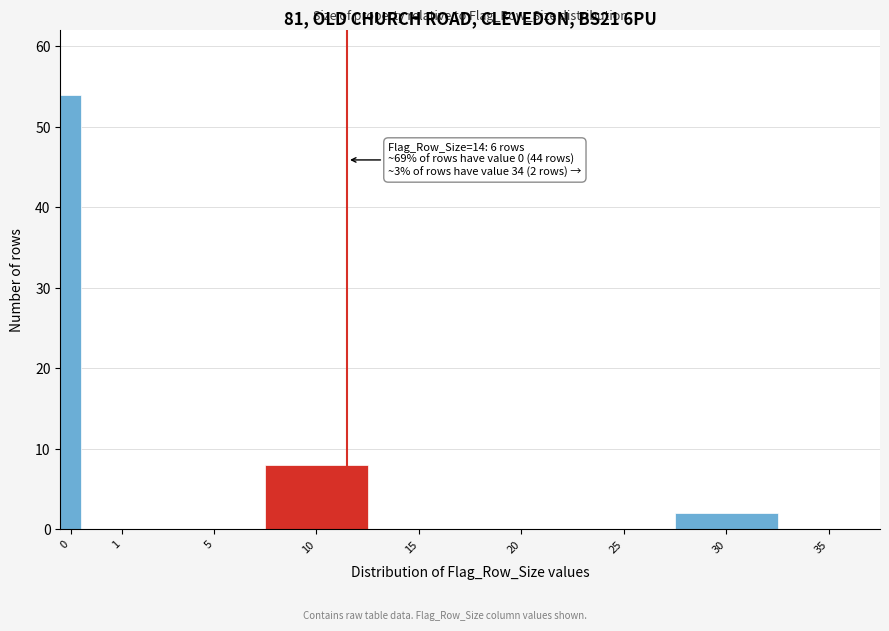

Reading left to right, what are all the values shown in this chart?

0=54	1=0	5=0	10=8	15=0	20=0	25=0	30=2	35=0